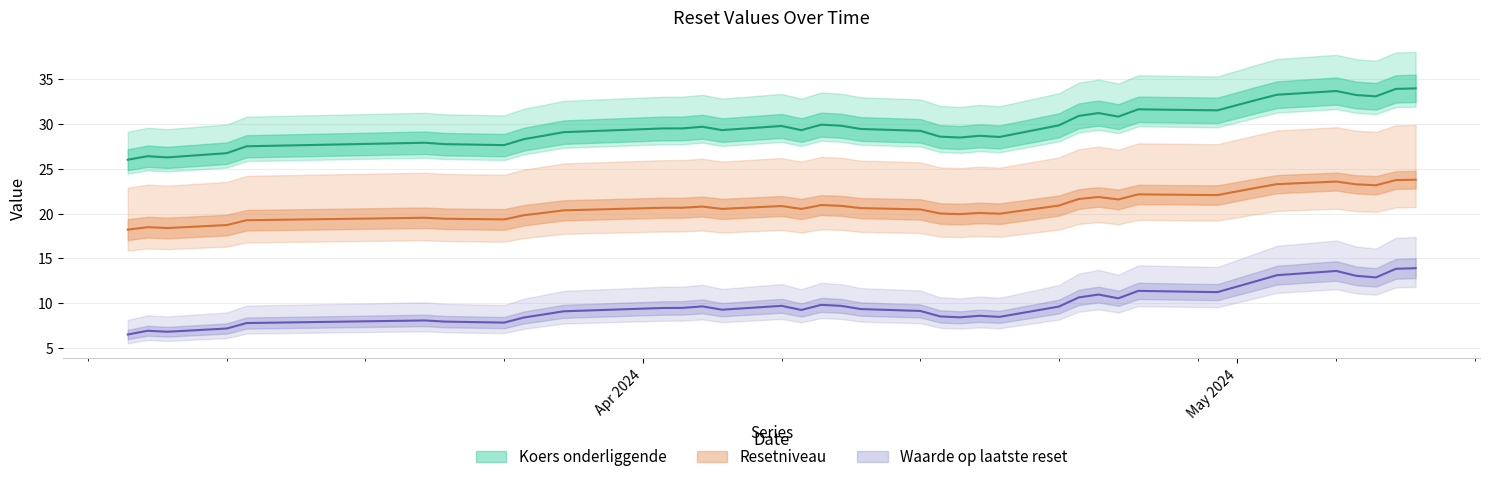

What is the difference between the maximum and minimum values in the Resetniveau series?

5.6